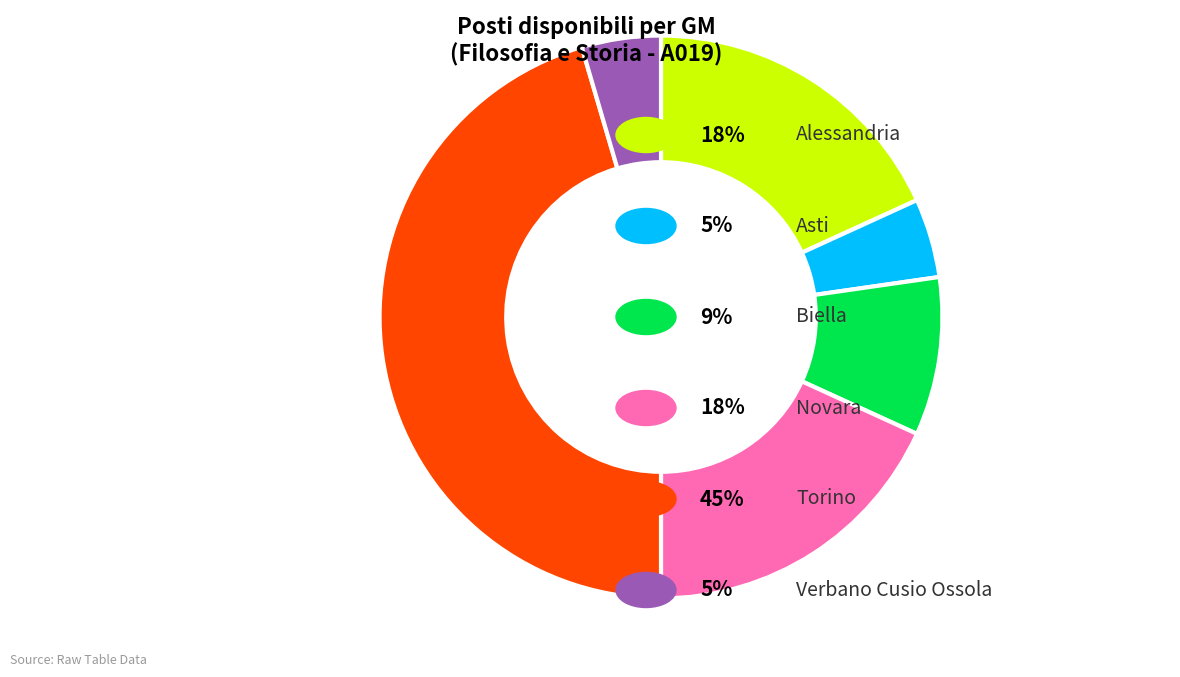

Count the number of slices in the pie.

6